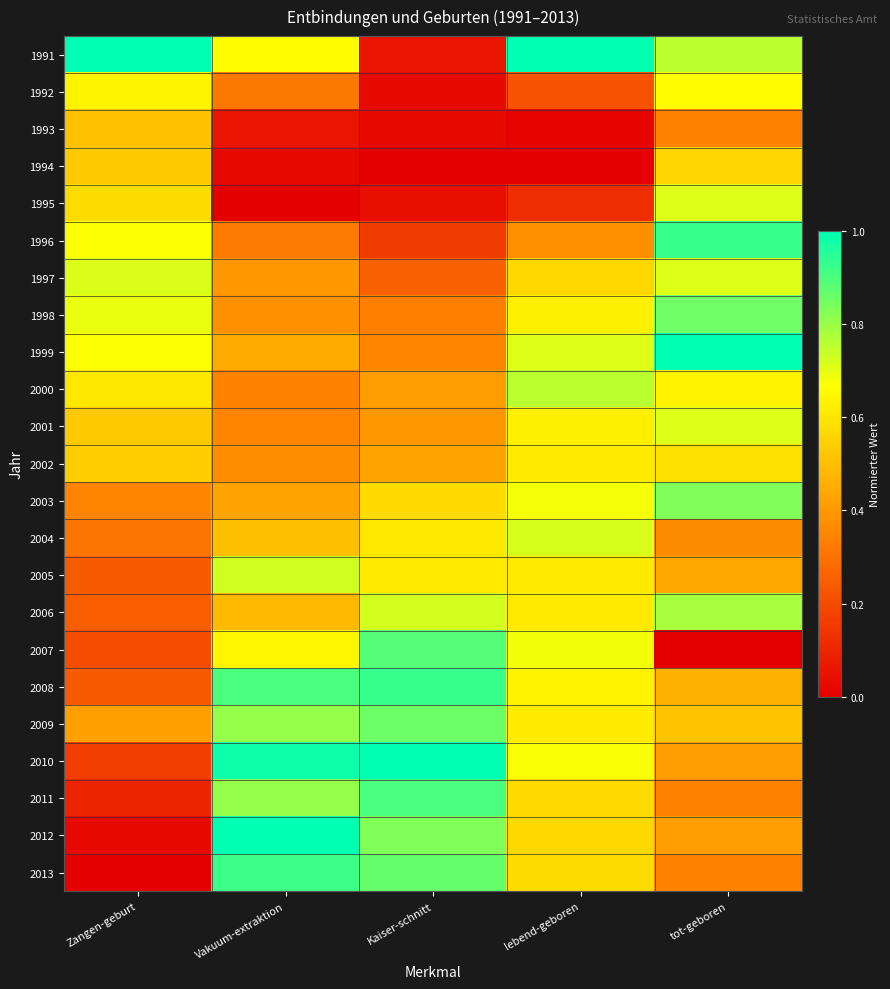

At which category is the sum across all series the highest?

tot-geboren